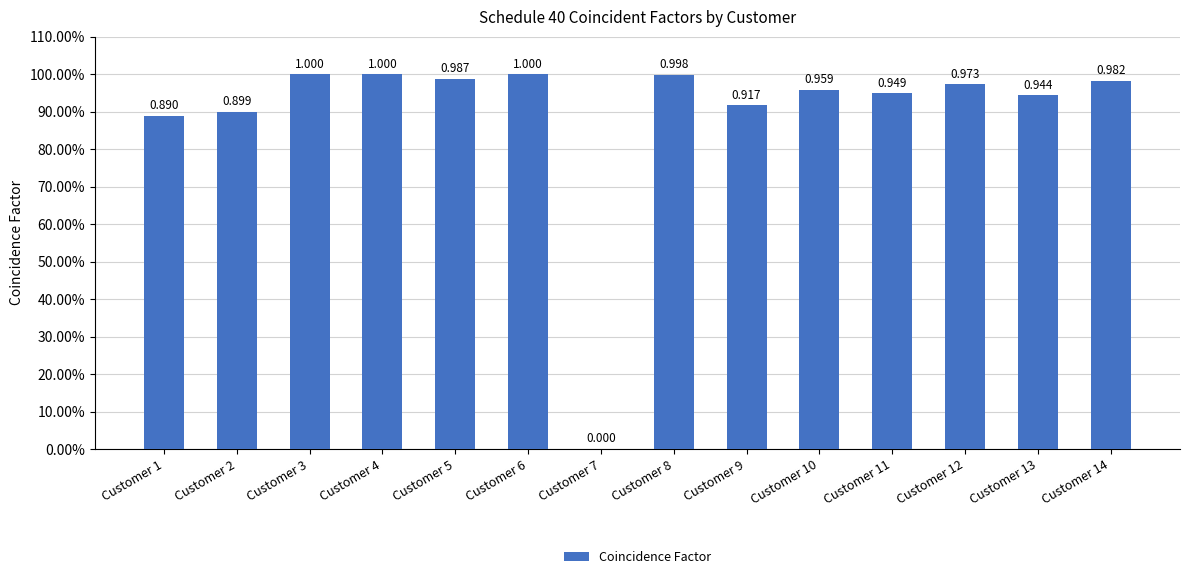

Are the bars horizontal?

No